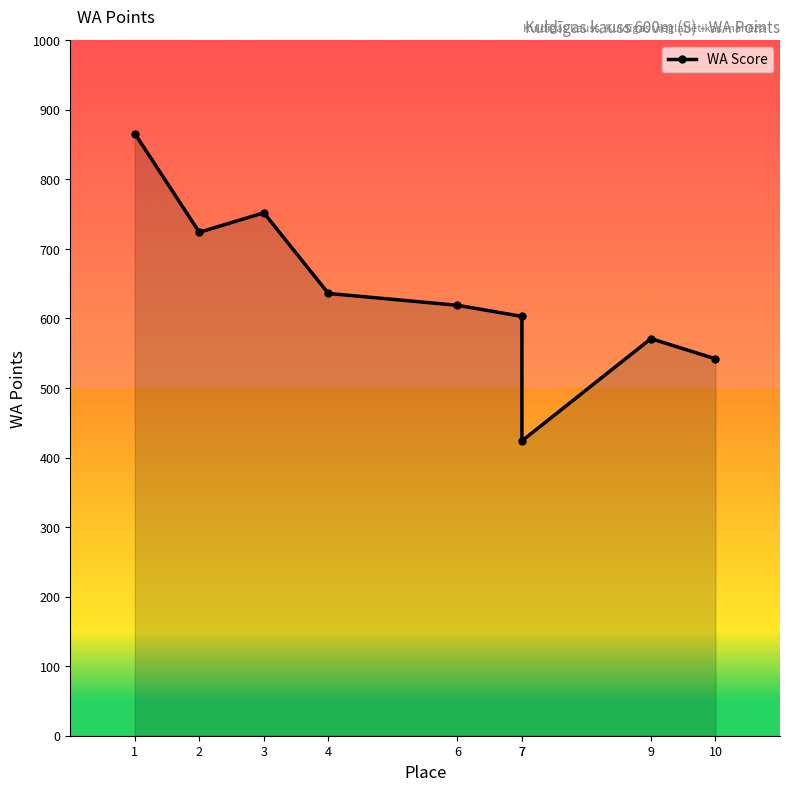

Is it true that the value at 2 is 1012?

False